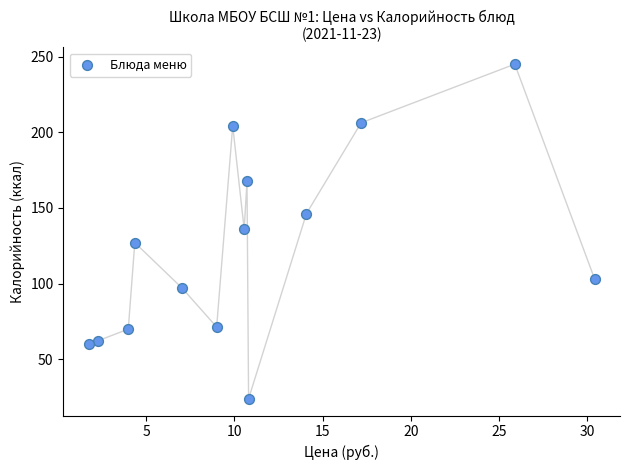

What is the range of X values (max minus min)?

28.7